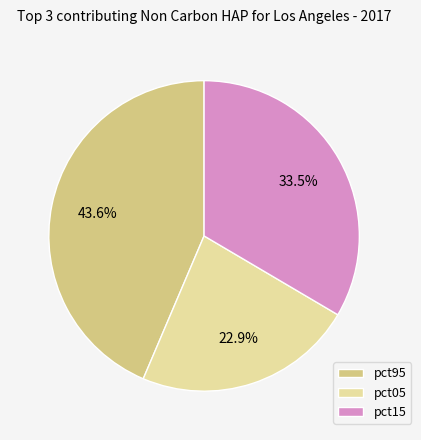

True or false: pct05 accounts for 9% of the total.

False